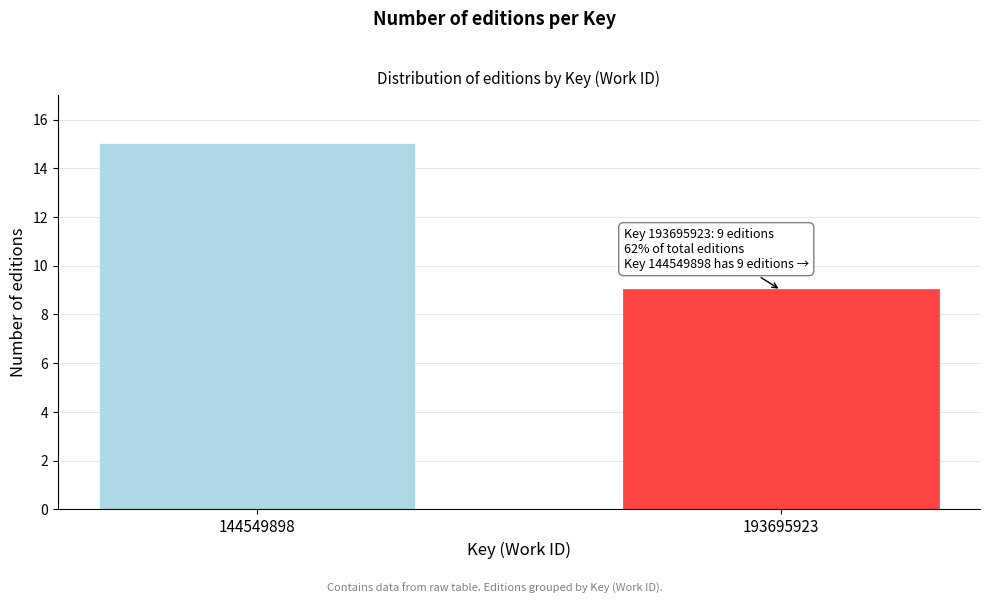

Reading right to left, extract all data points from this chart.

193695923=9	144549898=15